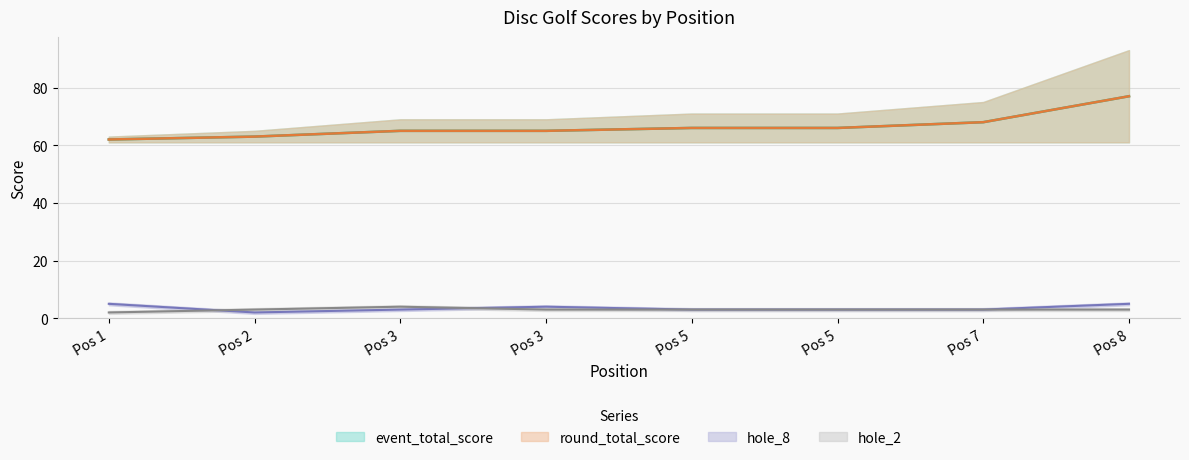

How many interior local valleys does the hole_8 series have?

1